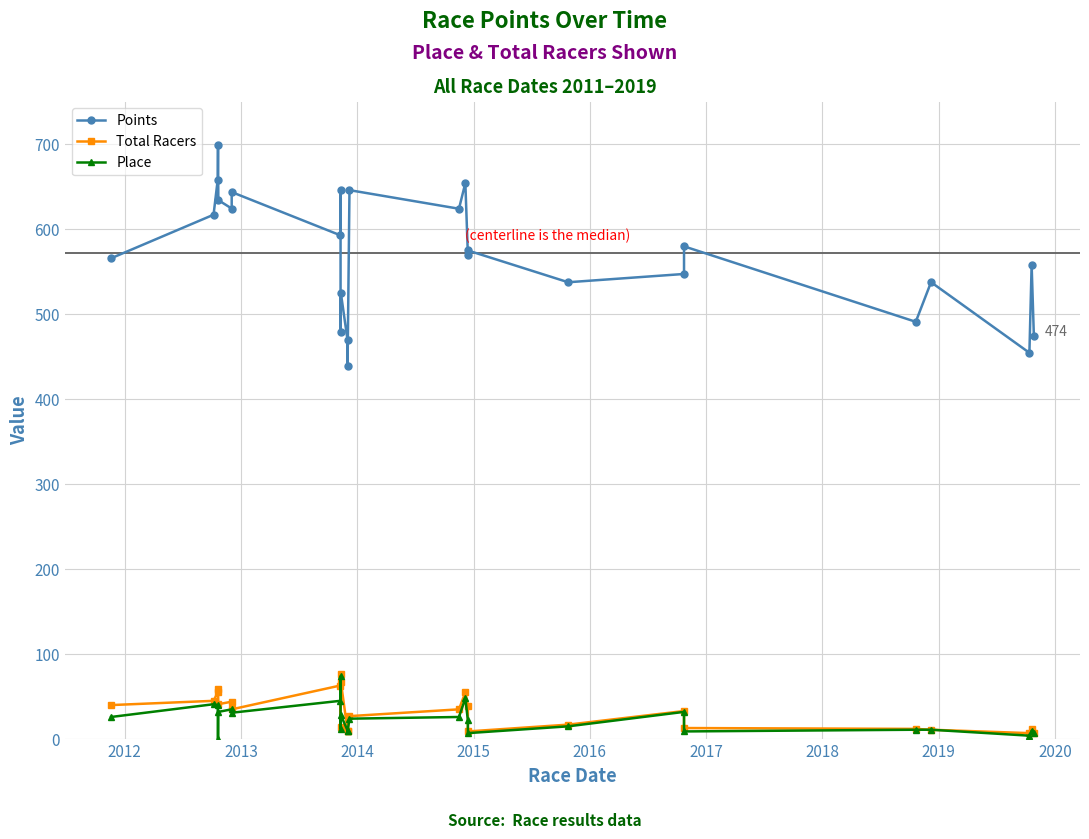

What is the greatest value displayed?

698.6